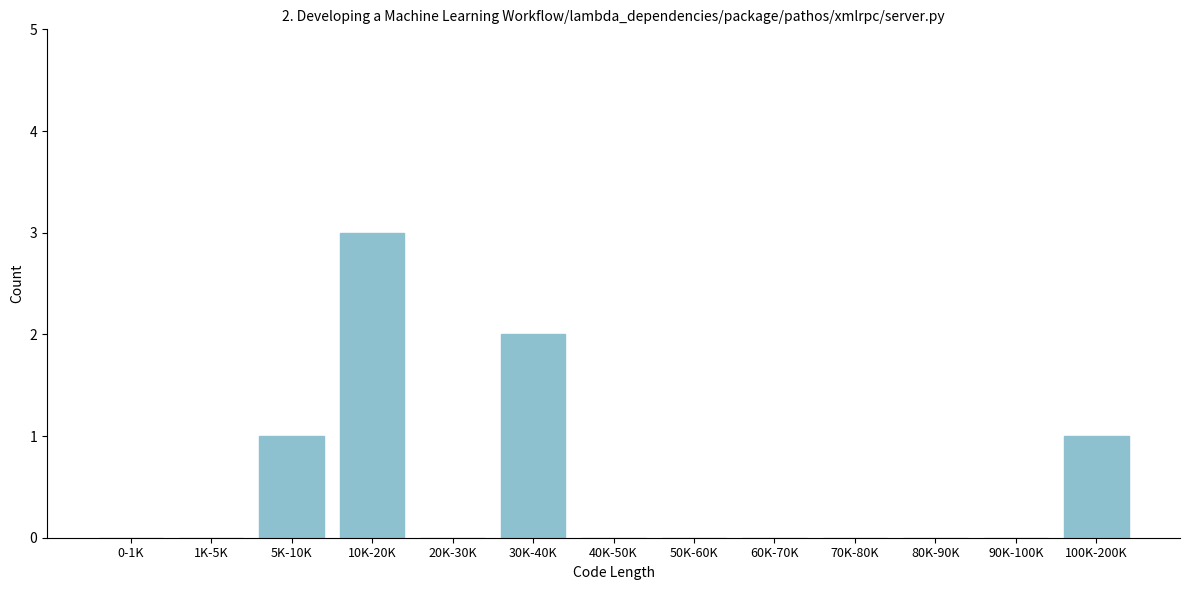

Reading left to right, transcribe all the data shown in this chart.

0-1K=0	1K-5K=0	5K-10K=1	10K-20K=3	20K-30K=0	30K-40K=2	40K-50K=0	50K-60K=0	60K-70K=0	70K-80K=0	80K-90K=0	90K-100K=0	100K-200K=1